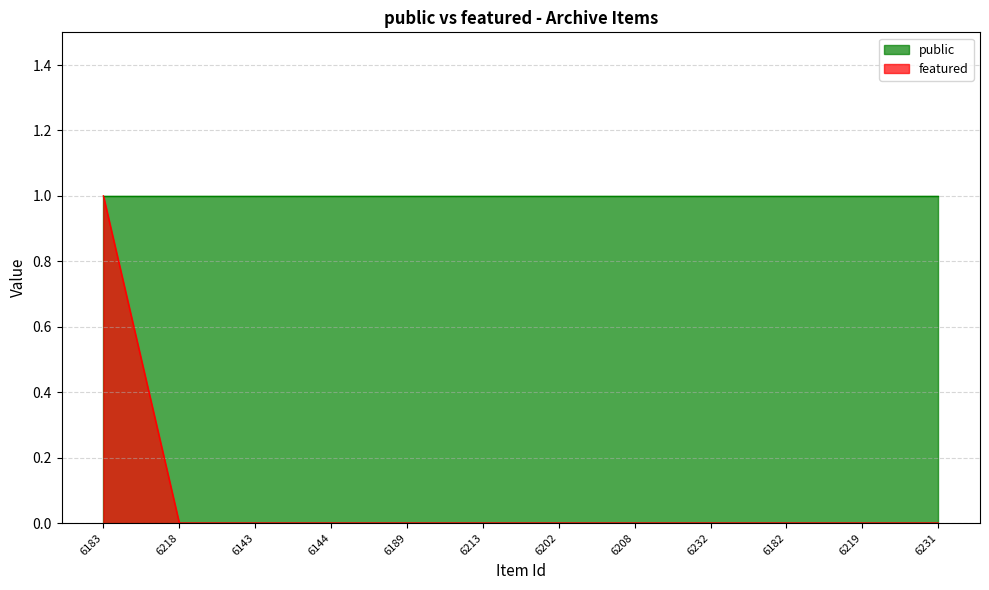

True or false: the data shows 0 at 6144.

False